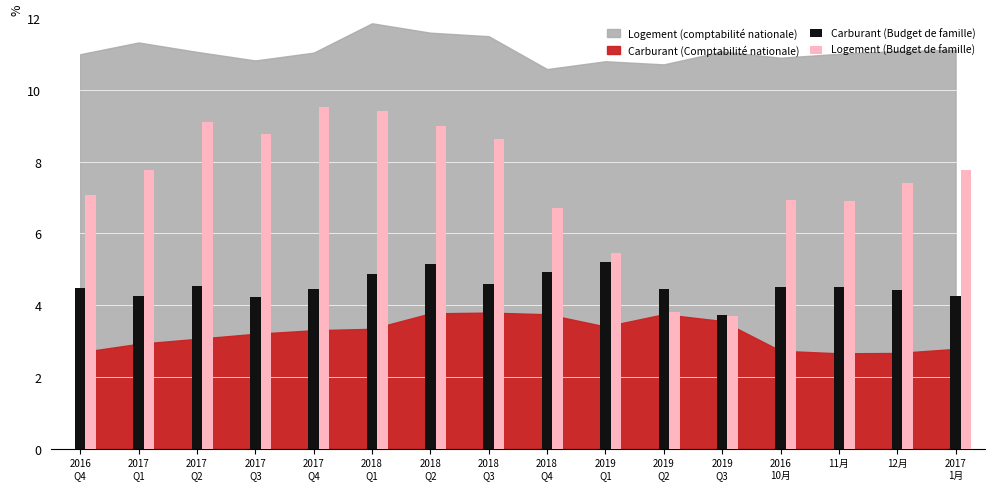

At how many categories does at least one series exceed 4?

15